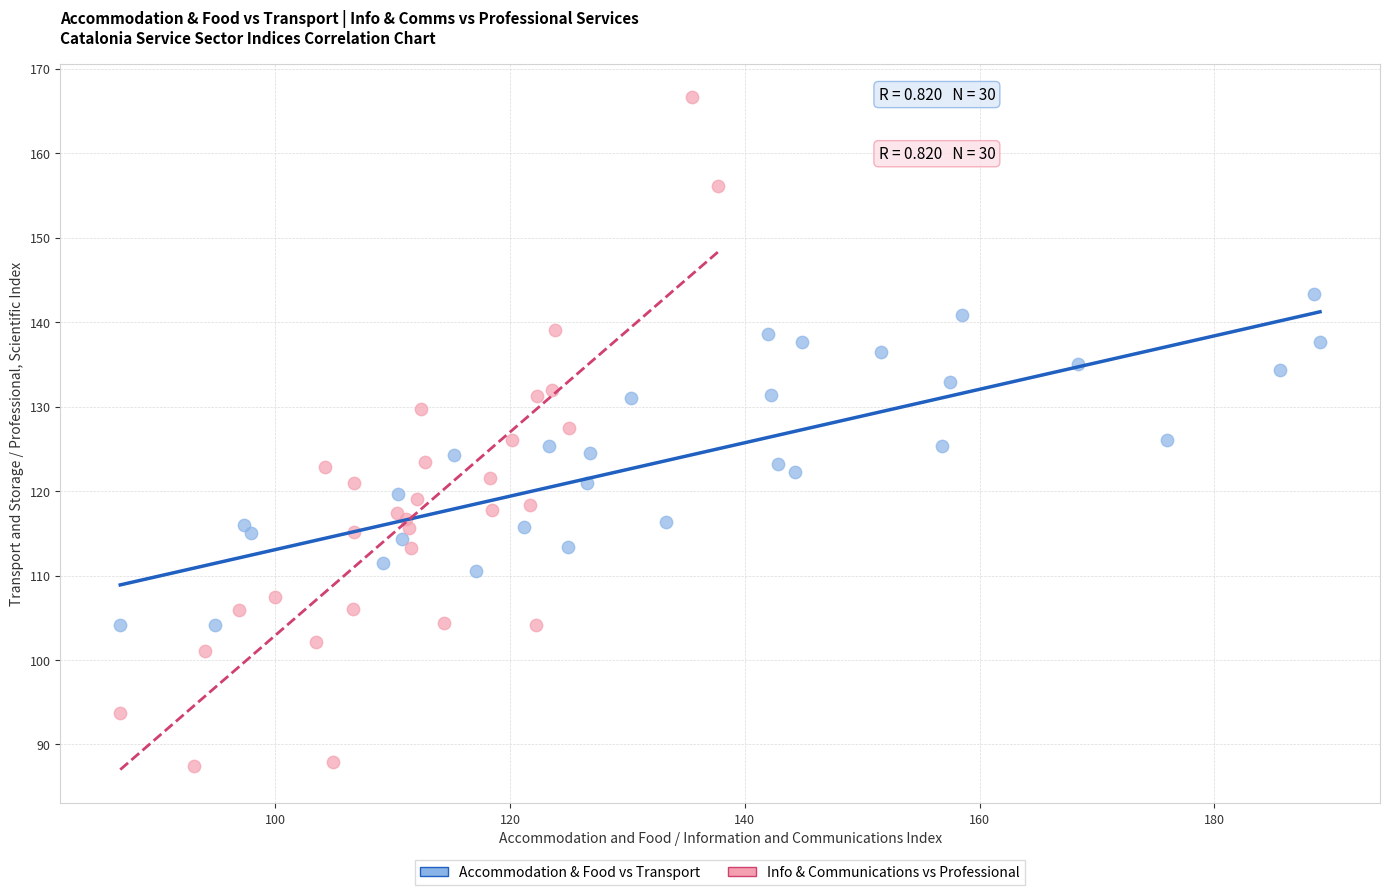

Which series reaches the minimum Y coordinate?

Info & Communications vs Professional